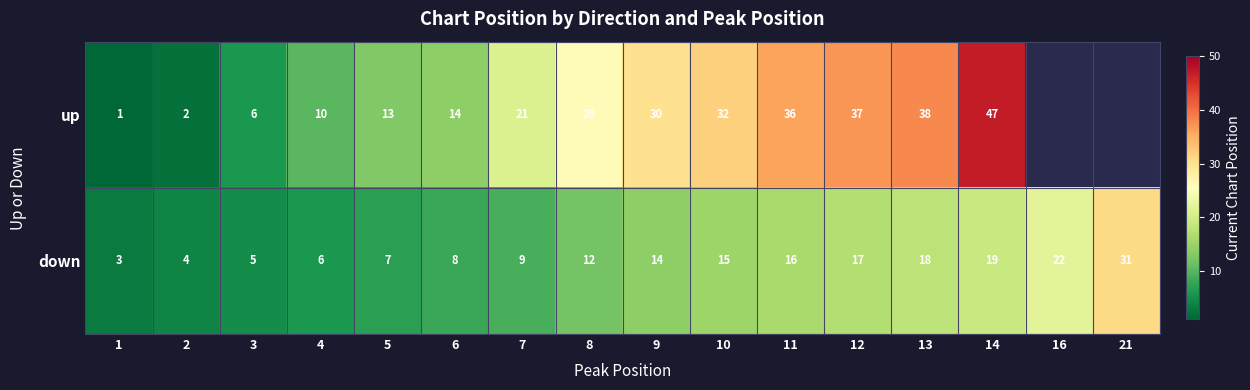

The value of up at 9 is 9.4. True or false?

False